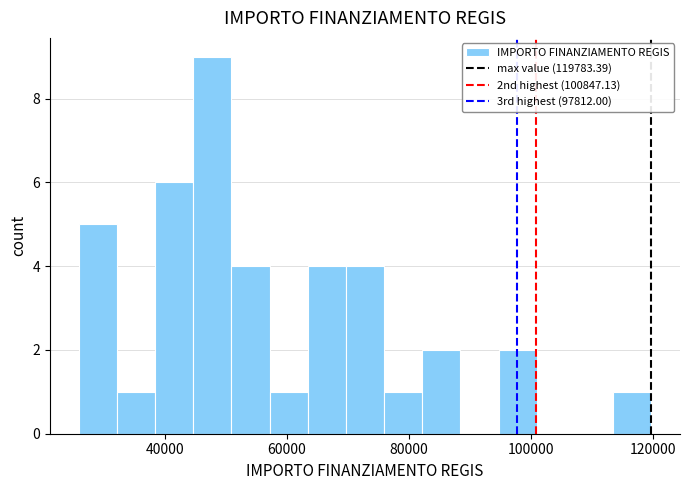

Around what value on the x-axis is the tallest bar? Give the approximate position of its centre, as read against the axis.

48000